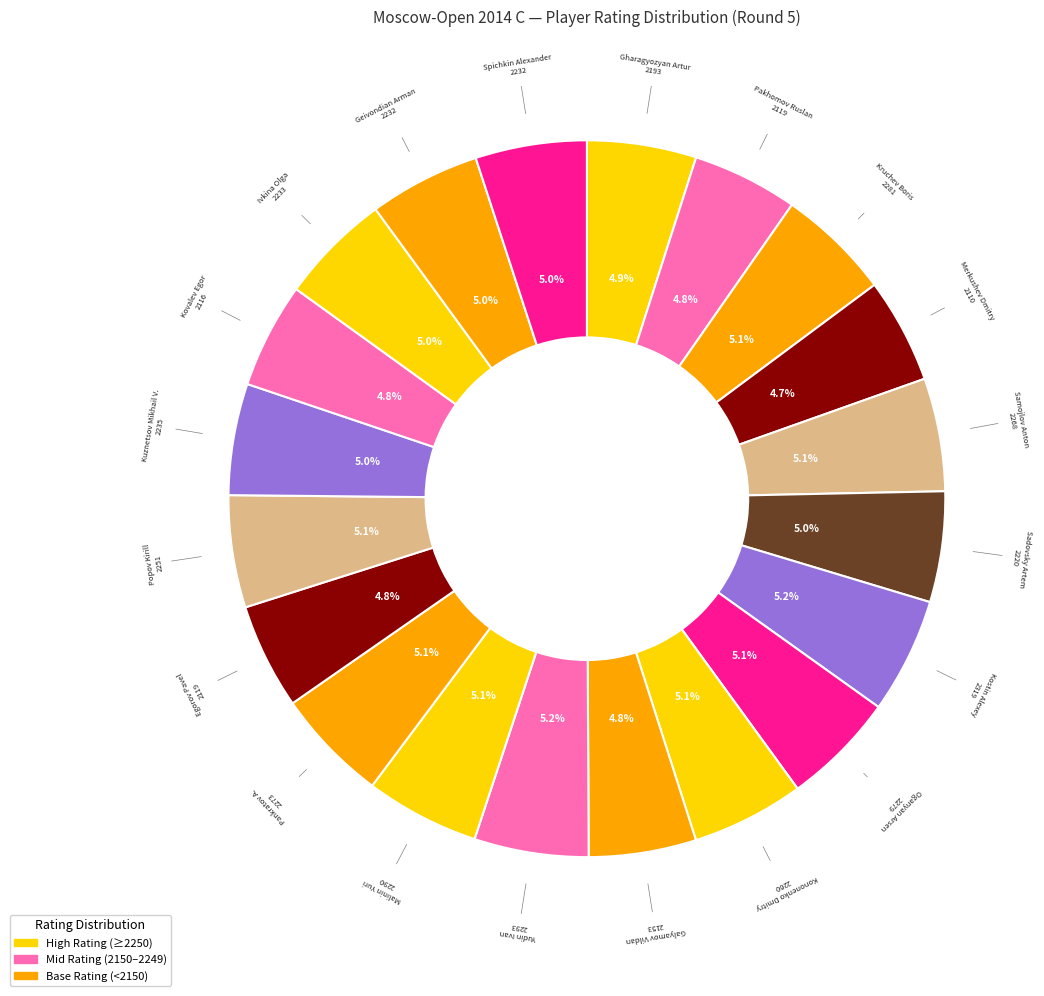

What is the total percentage of Gharagyozyan Artur and Pankratov A.?

10.0%